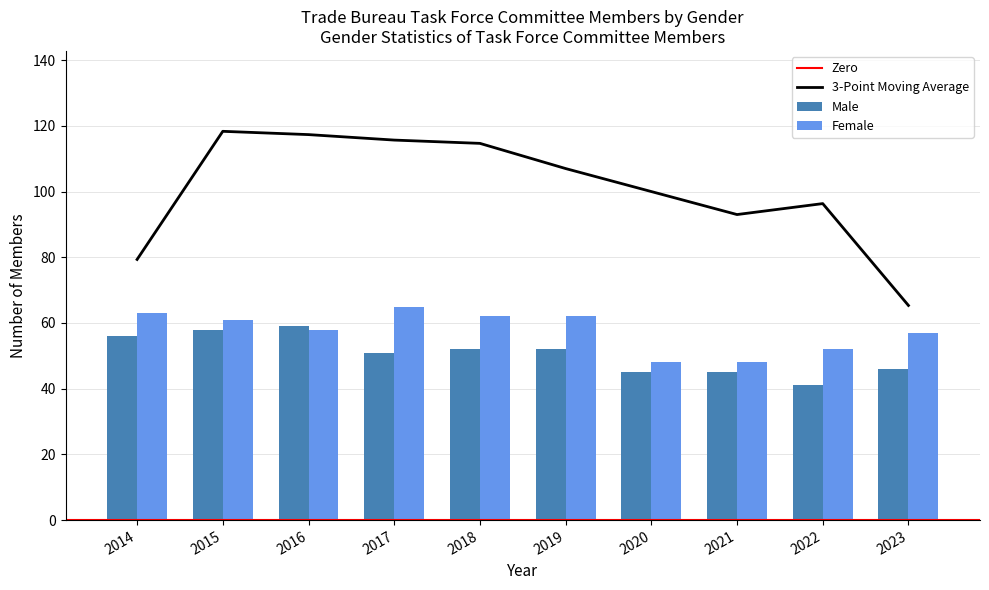

Reading left to right, extract all data points from this chart.

Male: 56	58	59	51	52	52	45	45	41	46
Female: 63	61	58	65	62	62	48	48	52	57